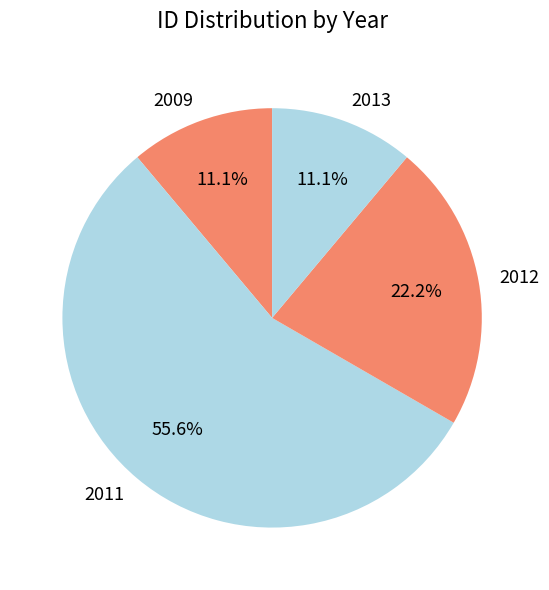

Approximately how many times larger is the value at 2009 compared to 2013?

1.0